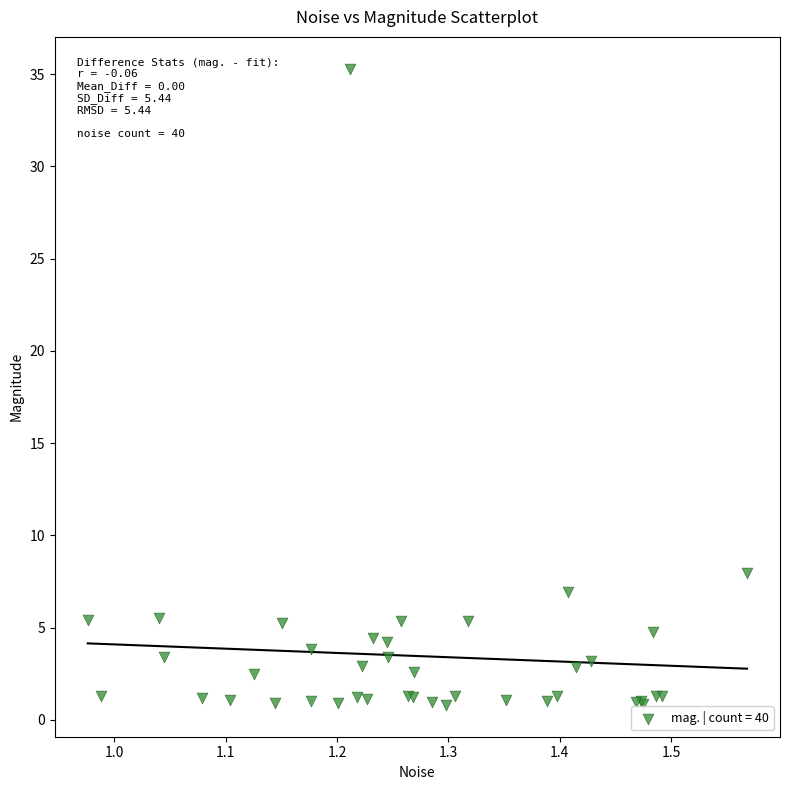

What Y value in the scatter plot is closest to 18?

7.9